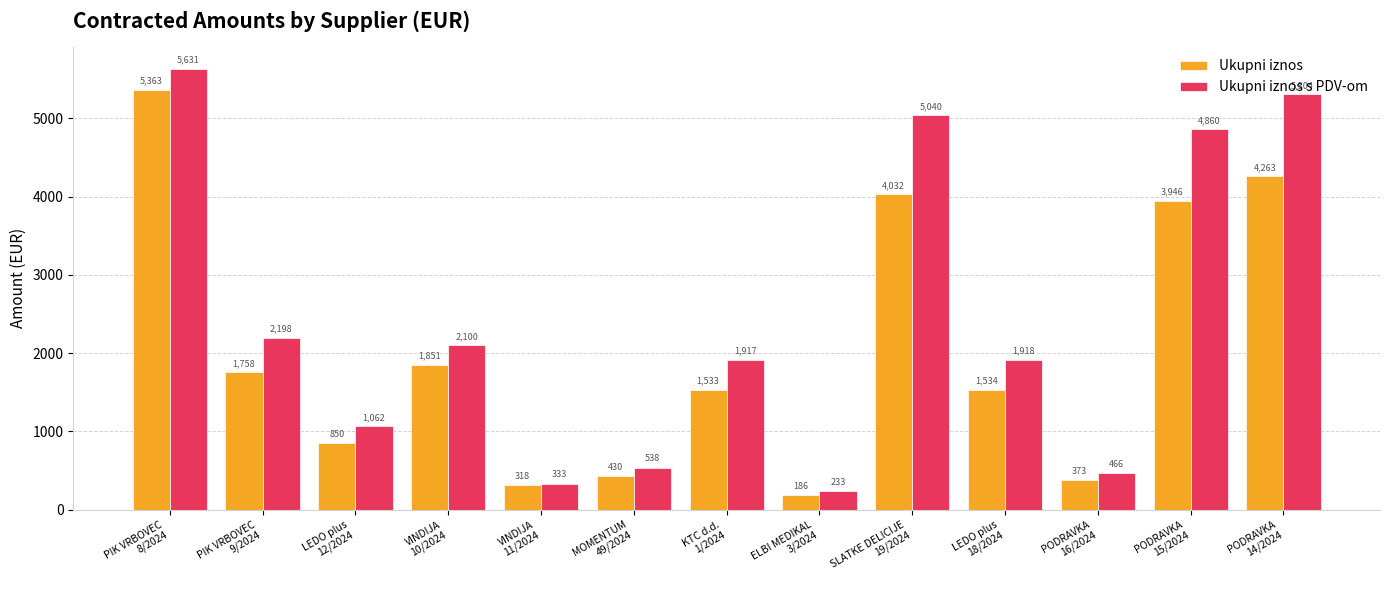

Which series has the widest spread of values?

Ukupni iznos s PDV-om